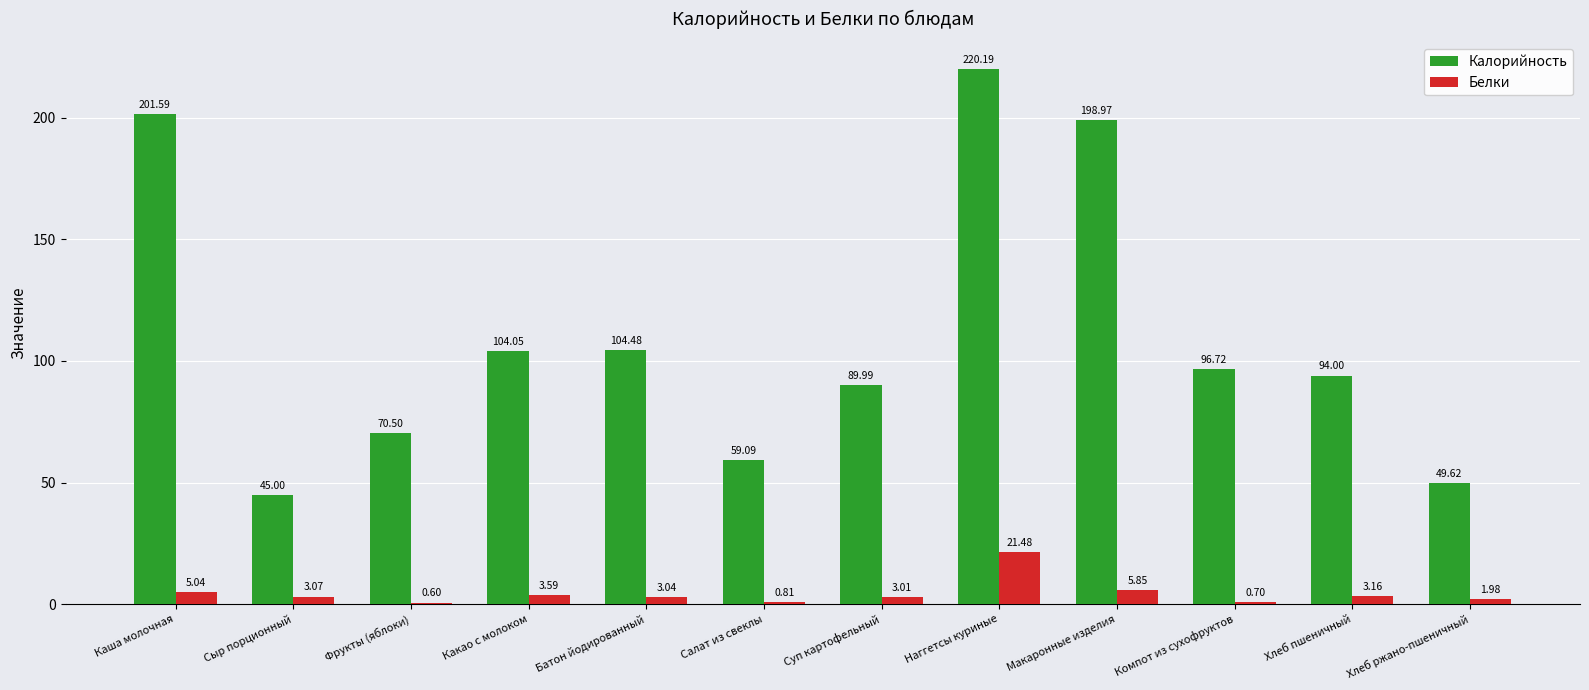

What is the sum of all Белки values?

52.3